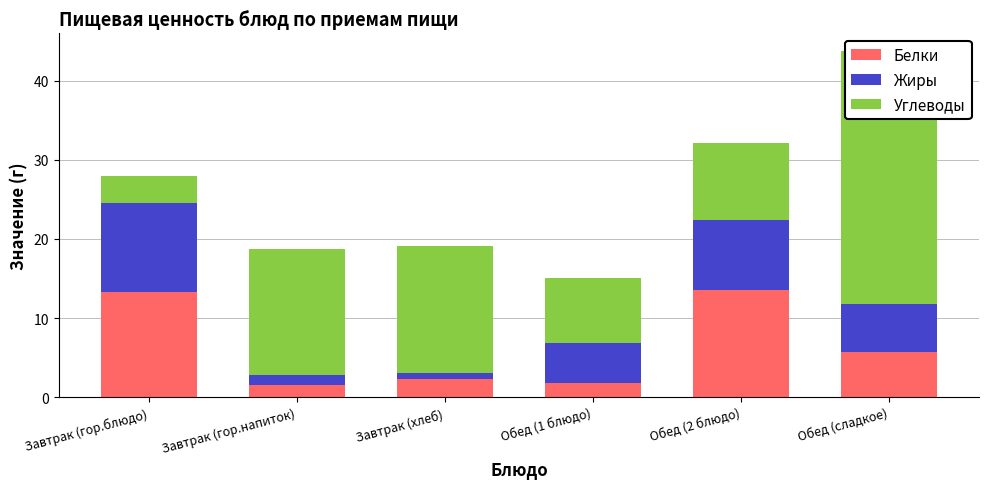

Reading left to right, what are all the values shown in this chart?

Белки: Завтрак (гор.блюдо)=13.3	Завтрак (гор.напиток)=1.5	Завтрак (хлеб)=2.3	Обед (1 блюдо)=1.8	Обед (2 блюдо)=13.5	Обед (сладкое)=5.7
Жиры: Завтрак (гор.блюдо)=11.2	Завтрак (гор.напиток)=1.3	Завтрак (хлеб)=0.7	Обед (1 блюдо)=5.0	Обед (2 блюдо)=8.9	Обед (сладкое)=6.1
Углеводы: Завтрак (гор.блюдо)=3.5	Завтрак (гор.напиток)=15.9	Завтрак (хлеб)=16.0	Обед (1 блюдо)=8.2	Обед (2 блюдо)=9.7	Обед (сладкое)=32.0